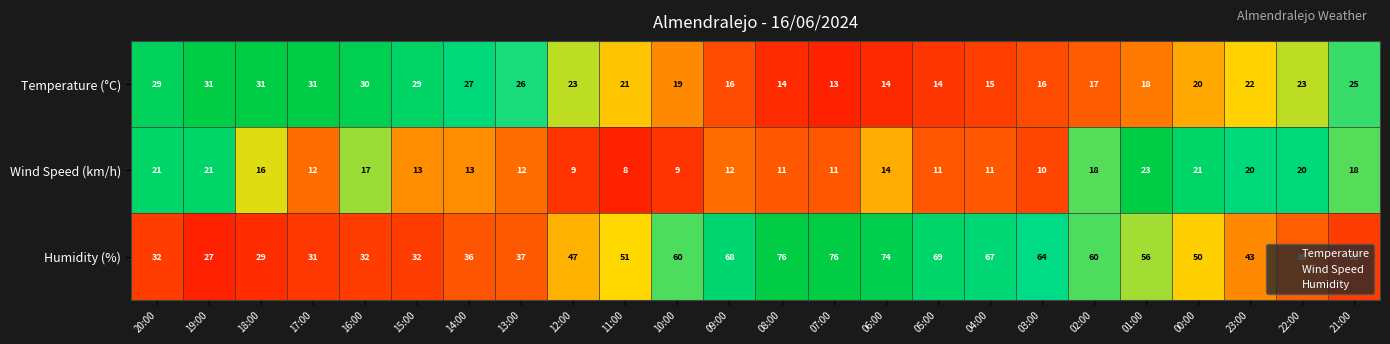

What is the difference between the highest and lowest values at 17:00?

19